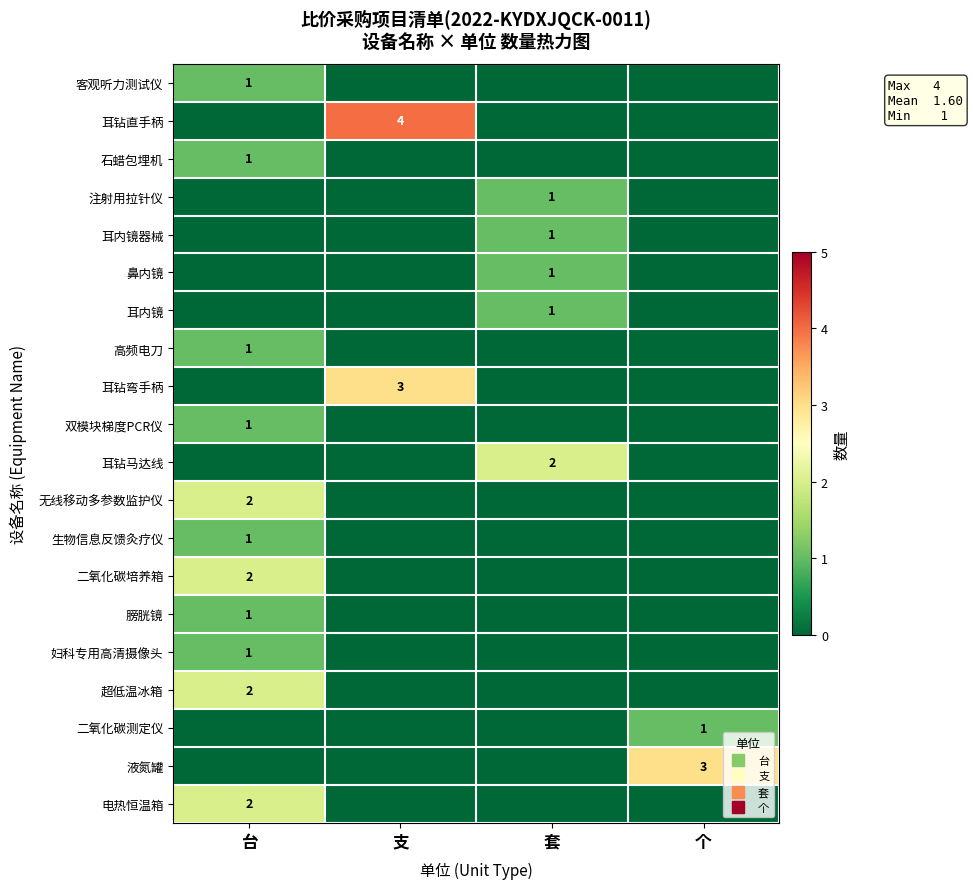

Which series changed the most between 台 and 套?

耳钻马达线